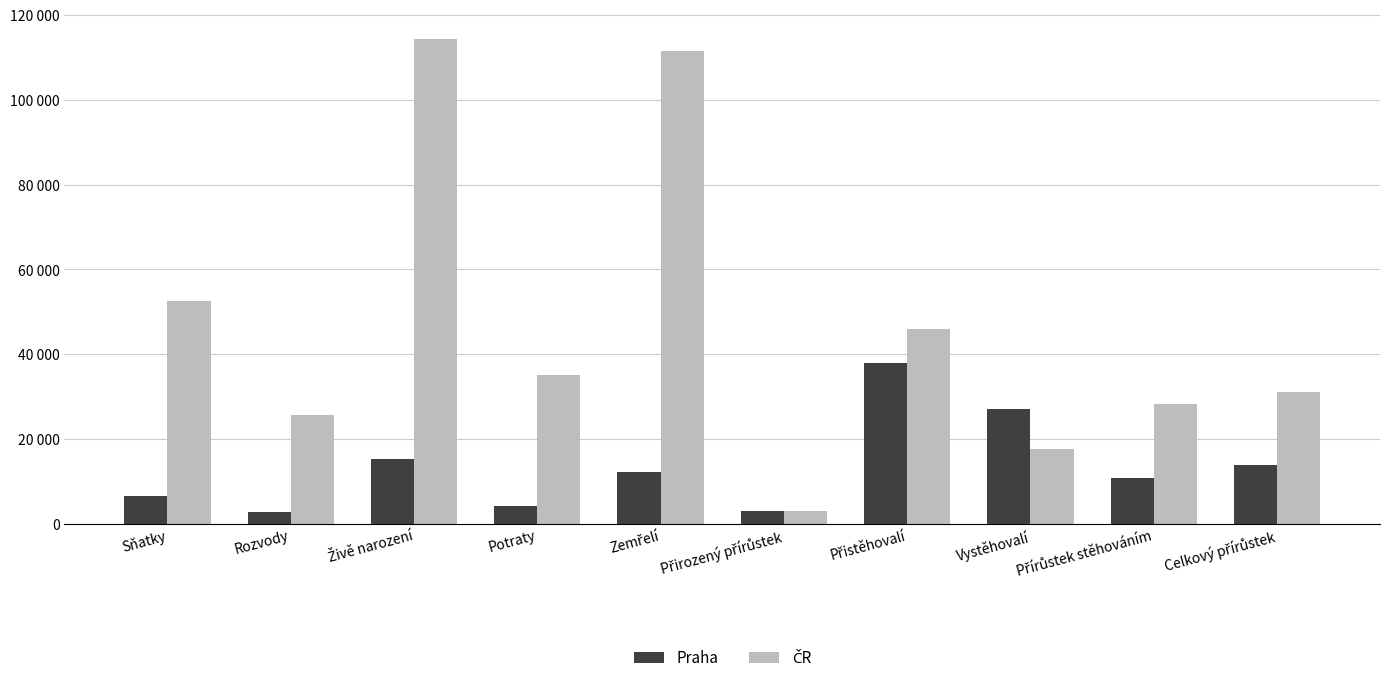

Does the chart contain stacked bars?

No